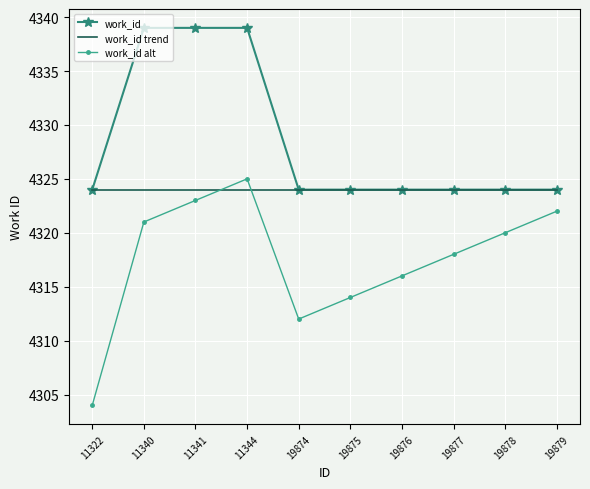

True or false: work_id and work_id alt cross at least once.

False